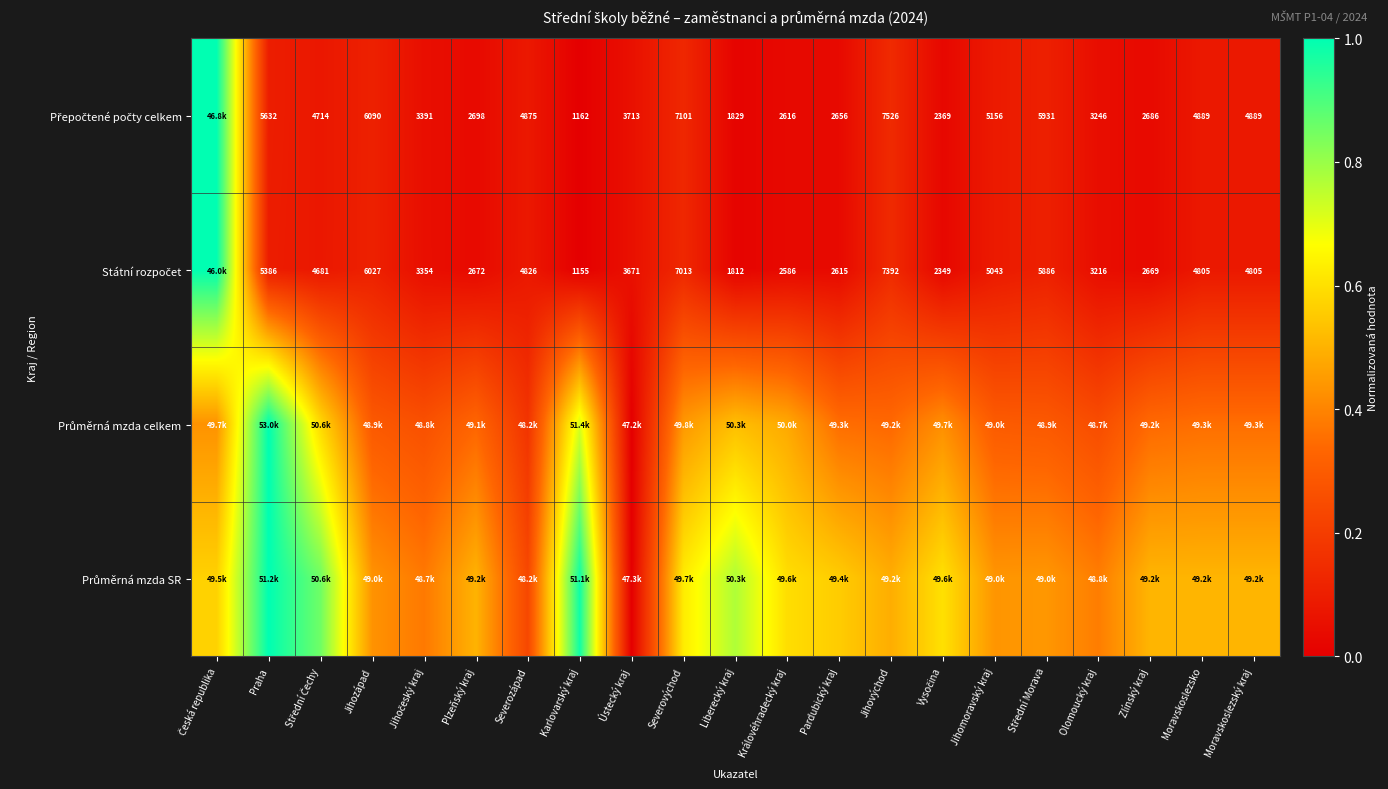

Between Jihočeský kraj and Ústecký kraj, which is larger?

Ústecký kraj